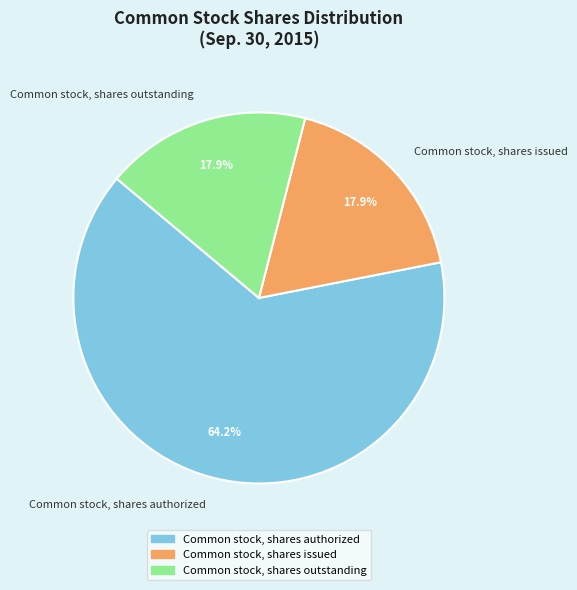

To the nearest percent, what is the difference between the largest and smallest slice percentages?

46%